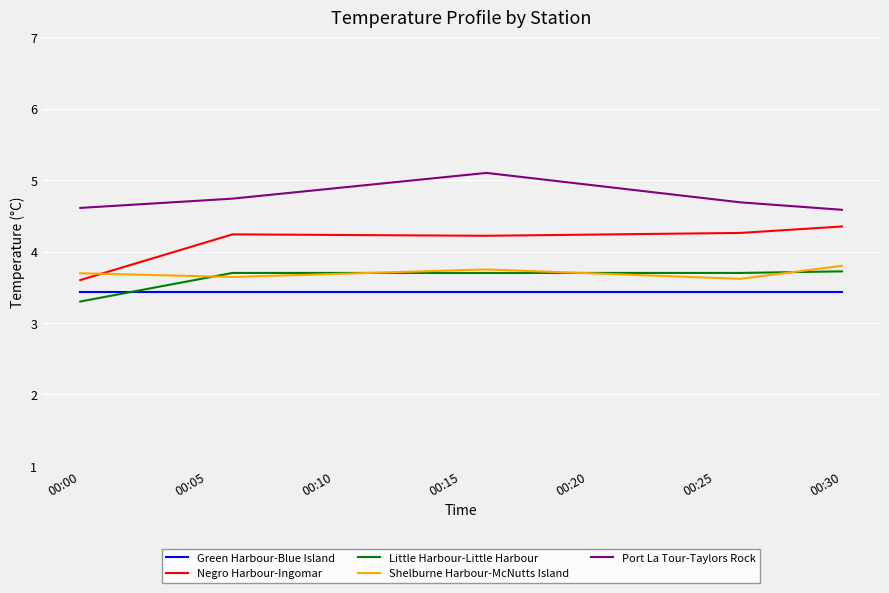

What is the minimum value shown in the chart?

3.3